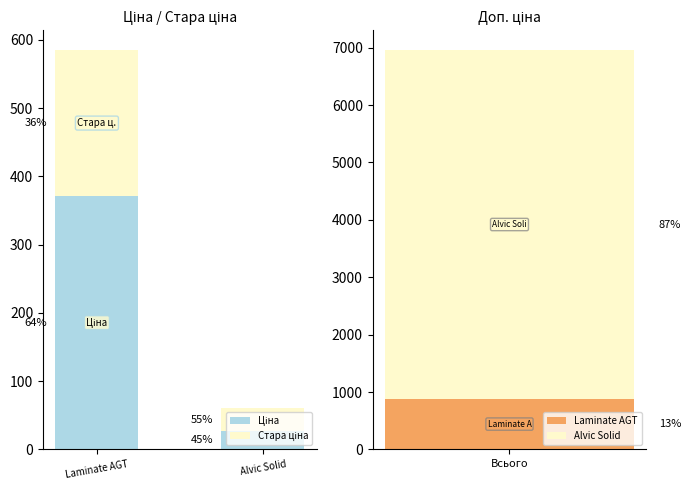

What is the label of the 2nd bar from the left?

Alvic Solid